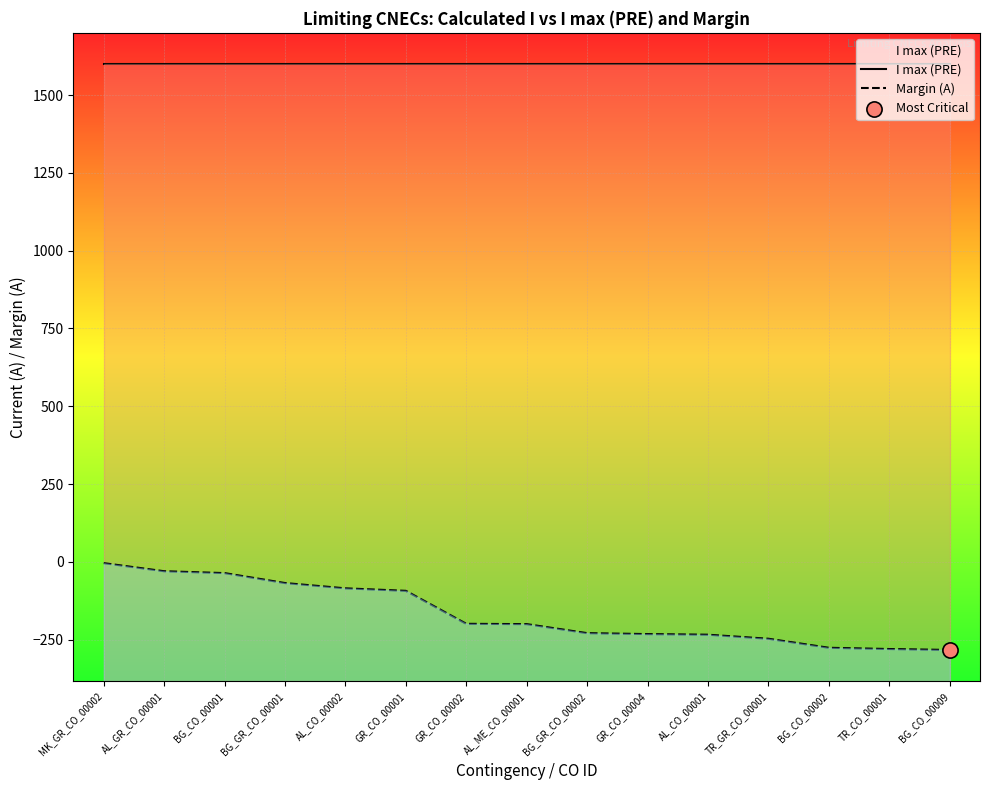

What is the total value across all series at AL_CO_00001?

1366